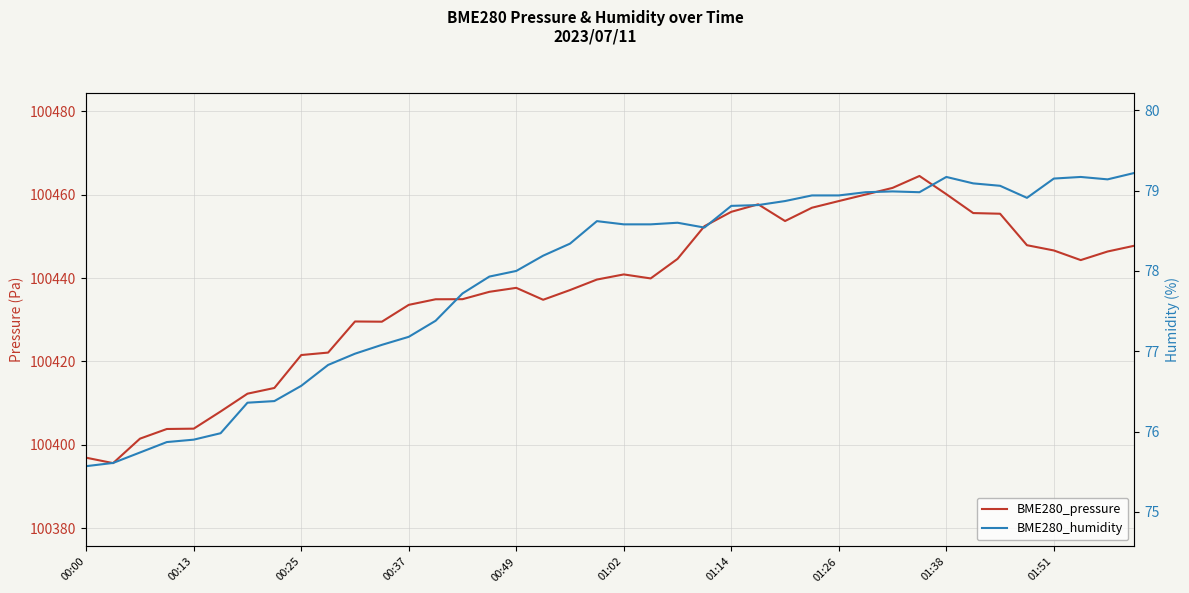

At which label does BME280_humidity reach its minimum?

00:00